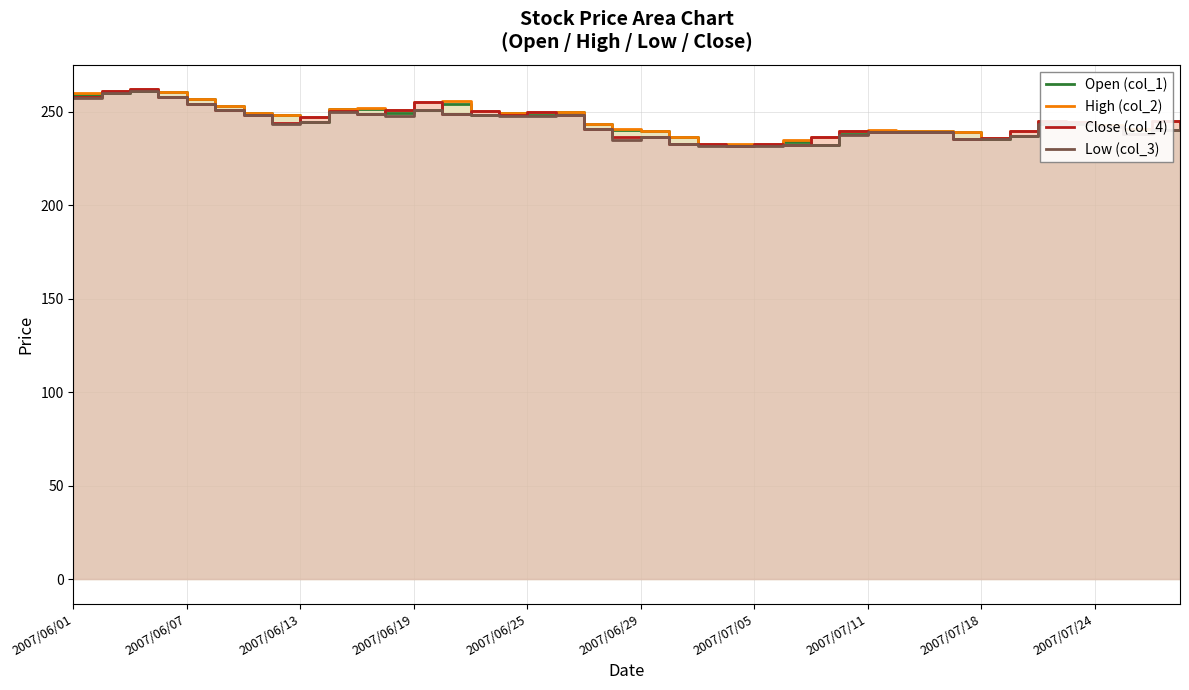

Reading left to right, transcribe all the data shown in this chart.

Open (col_1): 259.1	259.9	261.2	260.4	256.9	252.9	249.4	248.2	244.5	251.6	251.6	249.3	251.0	254.0	248.0	249.2	248.5	250.0	243.3	240.1	239.5	236.3	232.2	232.4	232.3	234.0	232.2	238.0	239.7	239.5	239.9	239.4	235.4	237.0	243.5	243.9	242.5	240.7	240.4	243.0
High (col_2): 260.0	261.2	262.0	260.4	256.9	252.9	249.4	248.3	247.2	251.6	251.9	251.0	255.0	255.5	250.2	249.2	250.0	250.0	243.3	240.6	239.5	236.3	233.0	232.8	232.5	235.0	236.7	239.7	240.3	239.5	239.9	239.4	235.7	239.8	244.8	244.5	242.7	240.7	244.9	243.2
Close (col_4): 258.1	261.2	262.0	258.0	253.9	251.2	248.2	243.8	247.2	250.2	249.0	251.0	255.0	248.9	250.2	248.0	250.0	248.0	241.0	236.5	236.7	232.6	232.6	231.7	232.5	232.2	236.7	239.7	239.2	239.3	239.4	235.4	235.7	239.7	244.8	244.5	241.9	237.9	244.9	242.7
Low (col_3): 257.1	259.9	261.2	258.0	253.9	251.2	248.2	243.3	244.5	250.0	249.0	247.5	251.0	248.9	248.0	247.7	247.6	248.0	241.0	235.0	236.7	232.6	231.8	231.7	231.7	232.2	232.2	237.7	239.2	239.1	239.1	235.4	235.4	237.0	243.5	243.3	241.8	237.9	240.4	242.7